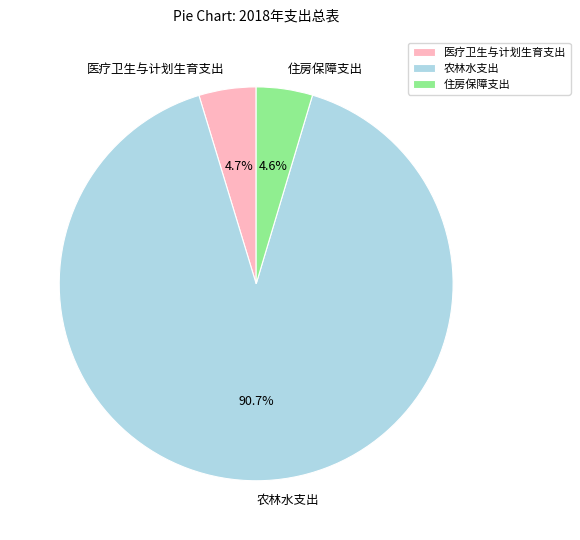

How many segments does this pie chart have?

3